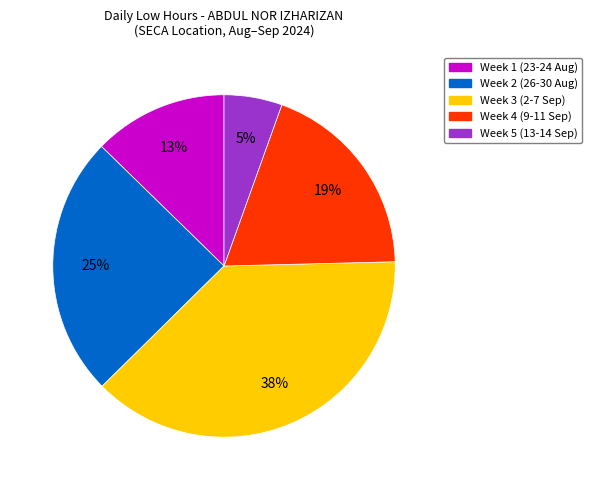

Count the number of slices in the pie.

5